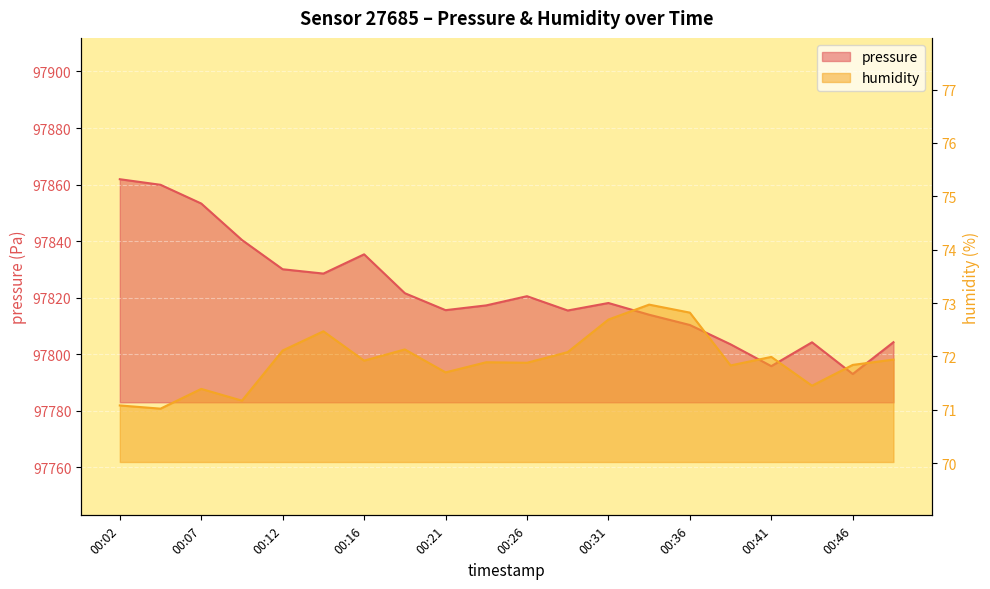

Where is the first local minimum for humidity?

00:04